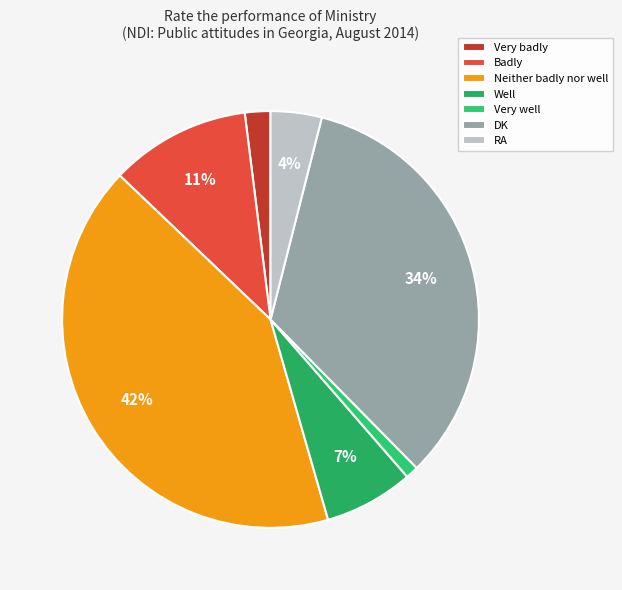

To the nearest percent, what percentage of the pie is Very badly?

2%